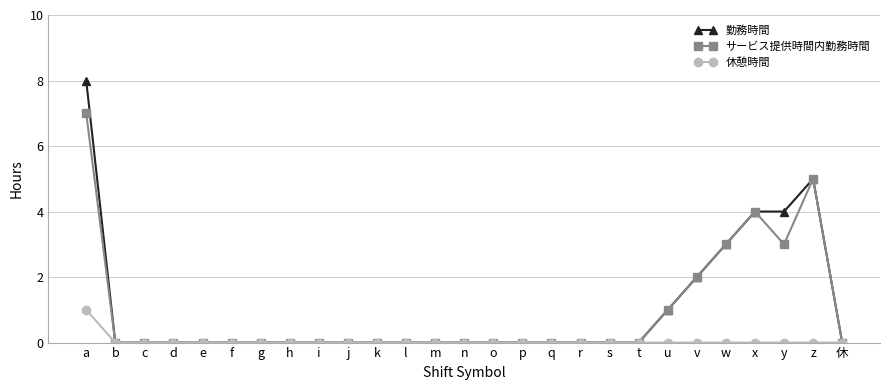

What is the difference between the highest and lowest values at w?

3